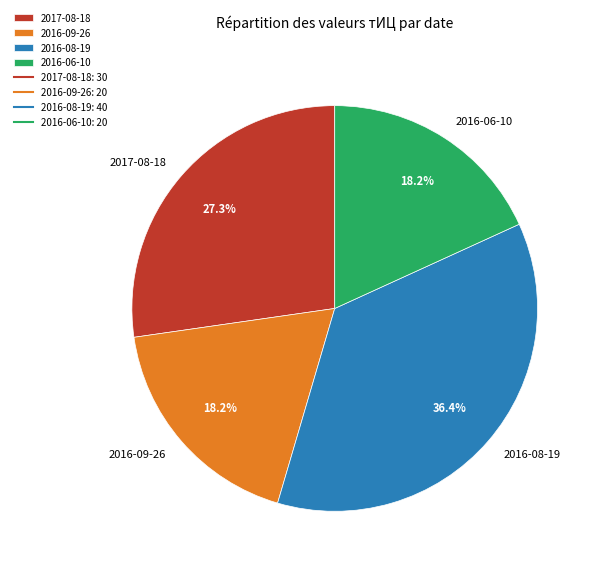

What is the ratio of the value at 2016-06-10 to the value at 2016-08-19?

0.5